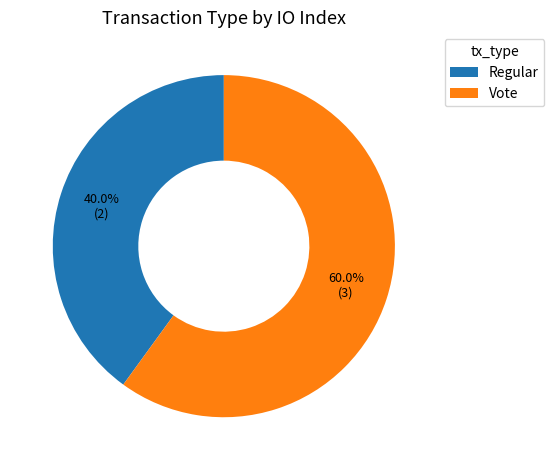

What percentage is the Vote slice, to the nearest percent?

60%